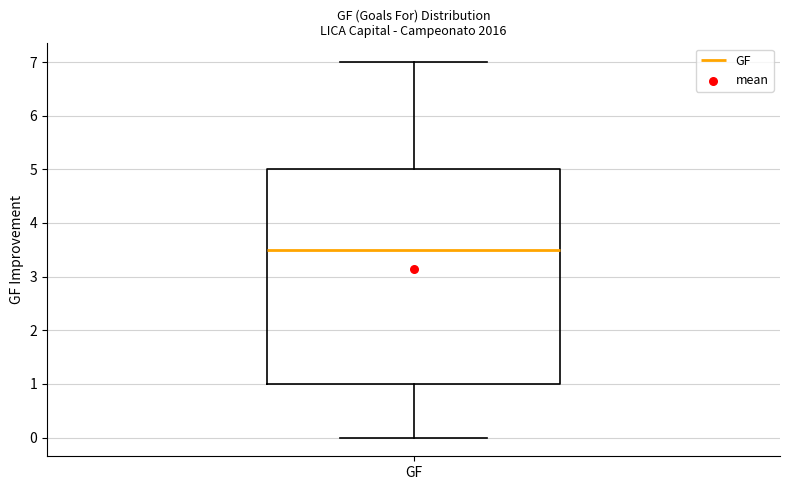

Where does the upper whisker of the box for GF end on the y-axis? The values are not printed on the chart, so give them approximately, as read against the axis.

7.0